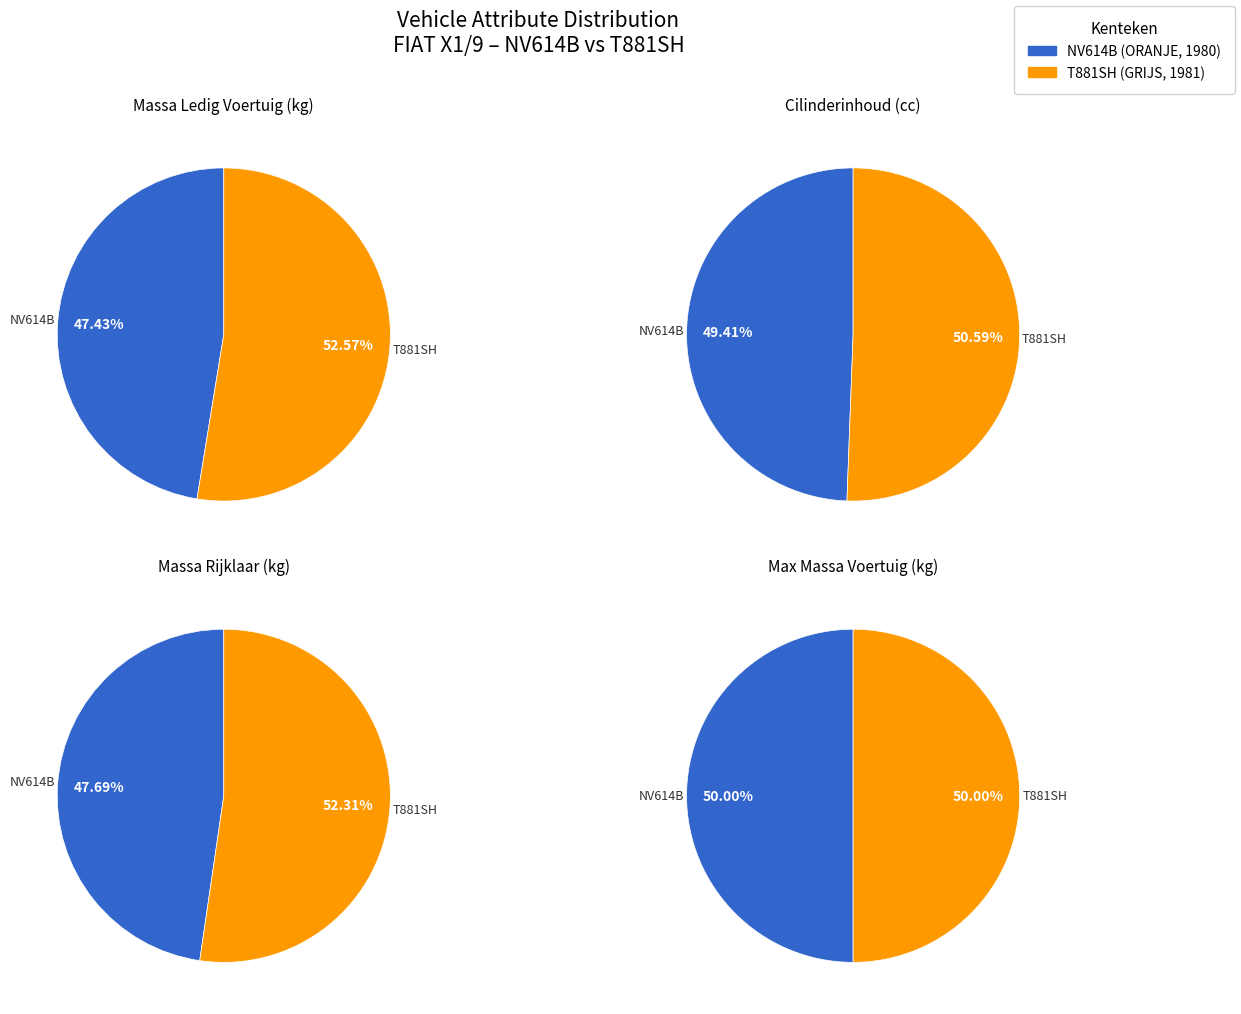

Is there a majority slice in this chart?

Yes